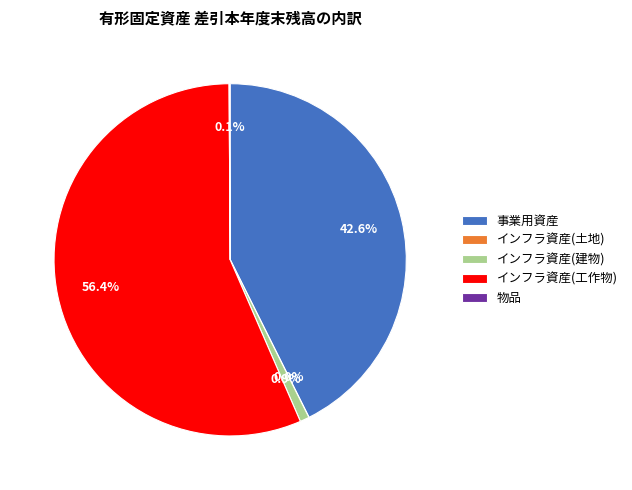

Which slice is the largest?

インフラ資産(工作物)